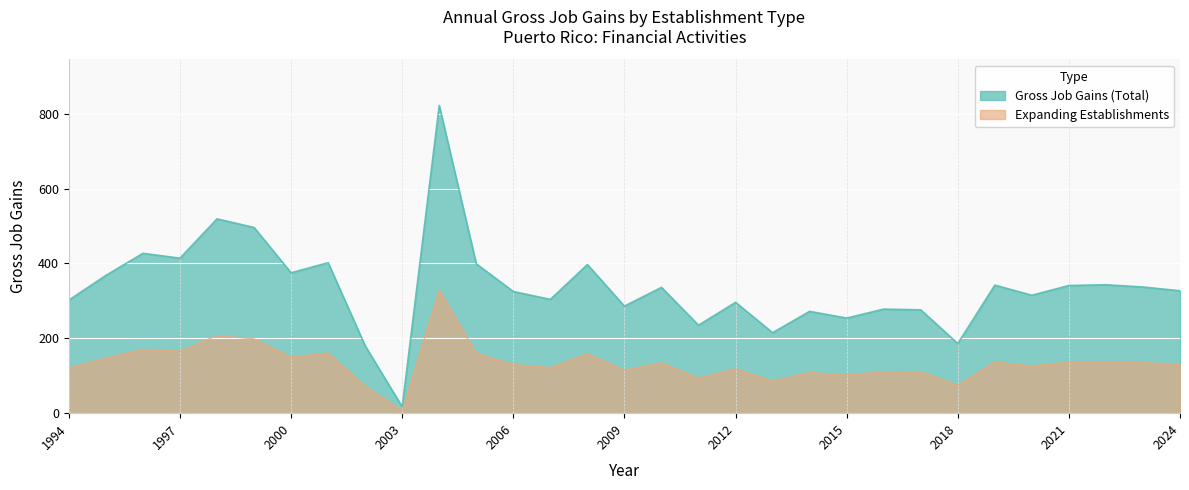

Rank the categories by Opening Establishments value from lowest to highest.

2003, 2002, 2018, 2013, 2011, 2015, 2014, 2017, 2016, 2009, 2012, 1994, 2007, 2020, 2006, 2024, 2010, 2023, 2021, 2019, 2022, 1995, 2000, 2008, 2005, 2001, 1997, 1996, 1999, 1998, 2004